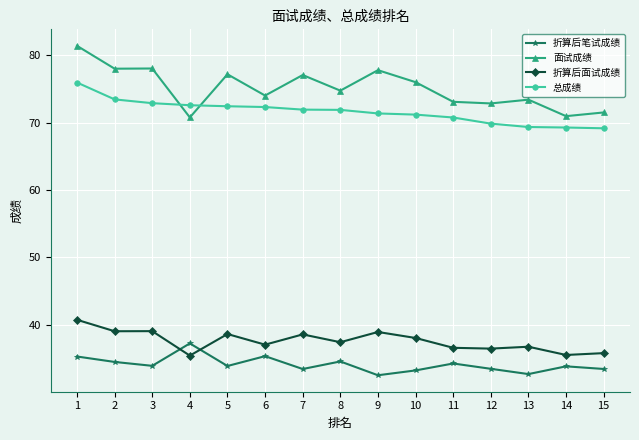

At which label does 总成绩 reach its peak?

1